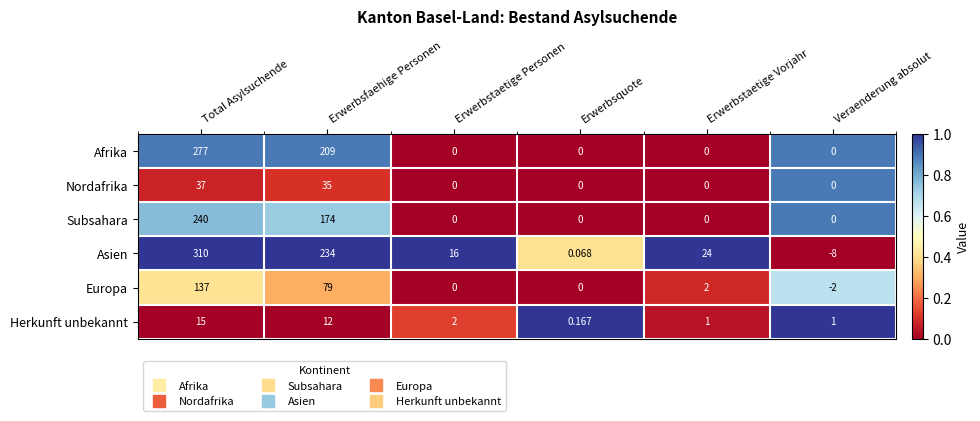

Which category has the lowest value in the Europa series?

Veraenderung absolut